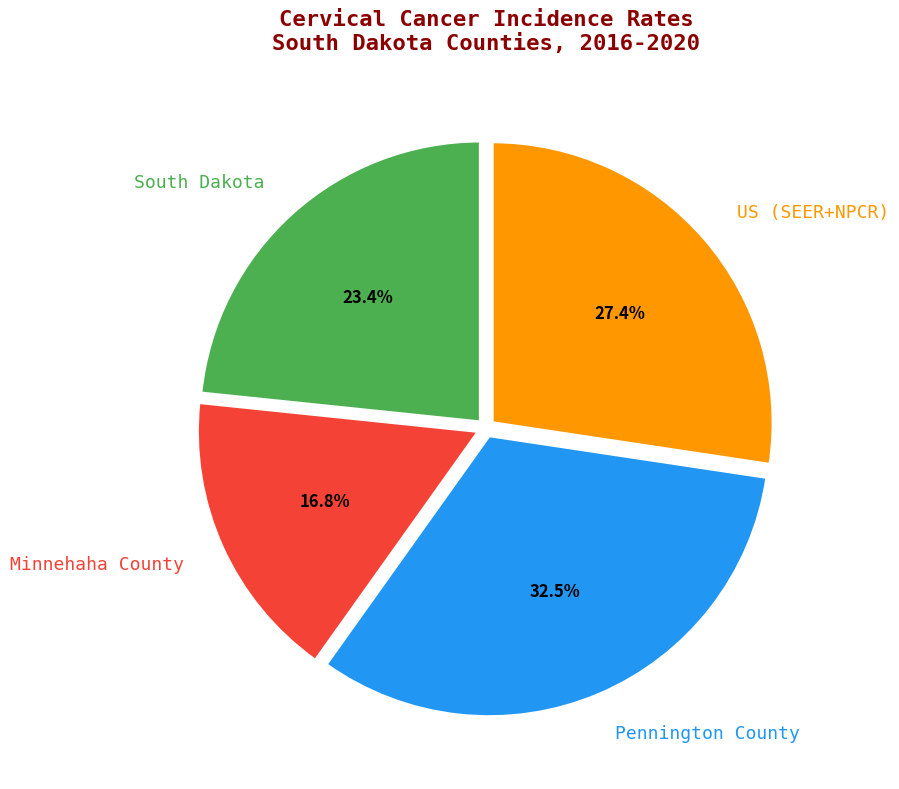

What is the total percentage of Pennington County and South Dakota?

55.8%